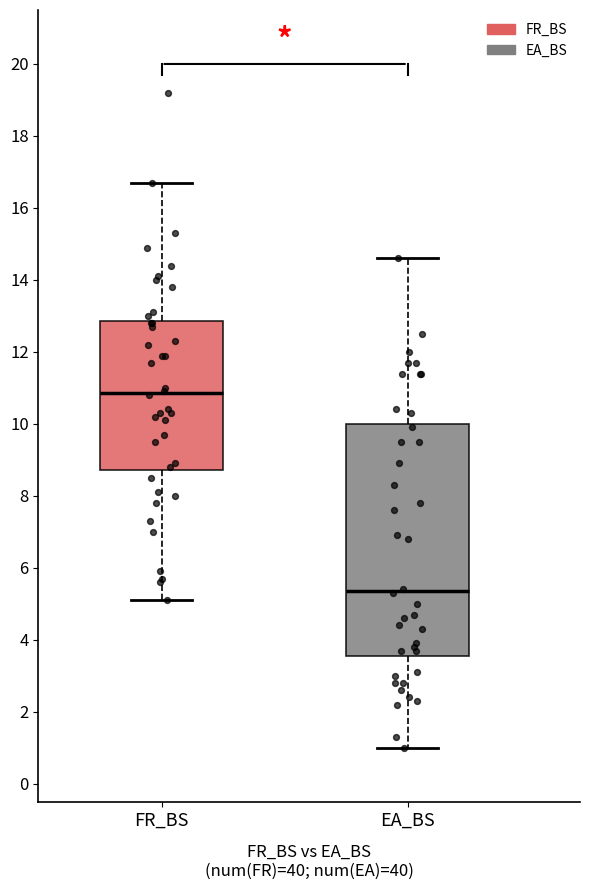

Reading left to right, transcribe this box plot: for each box, give where its median line is, the range the box spans, and where its two whiskers end, as read against the y-axis. The values are not printed on the chart, so give them approximately, as read against the axis.

FR_BS: median 10.8, box 8.8 to 12.8, whiskers 5.2 to 16.8
EA_BS: median 5.4, box 3.6 to 10.0, whiskers 1.0 to 14.6